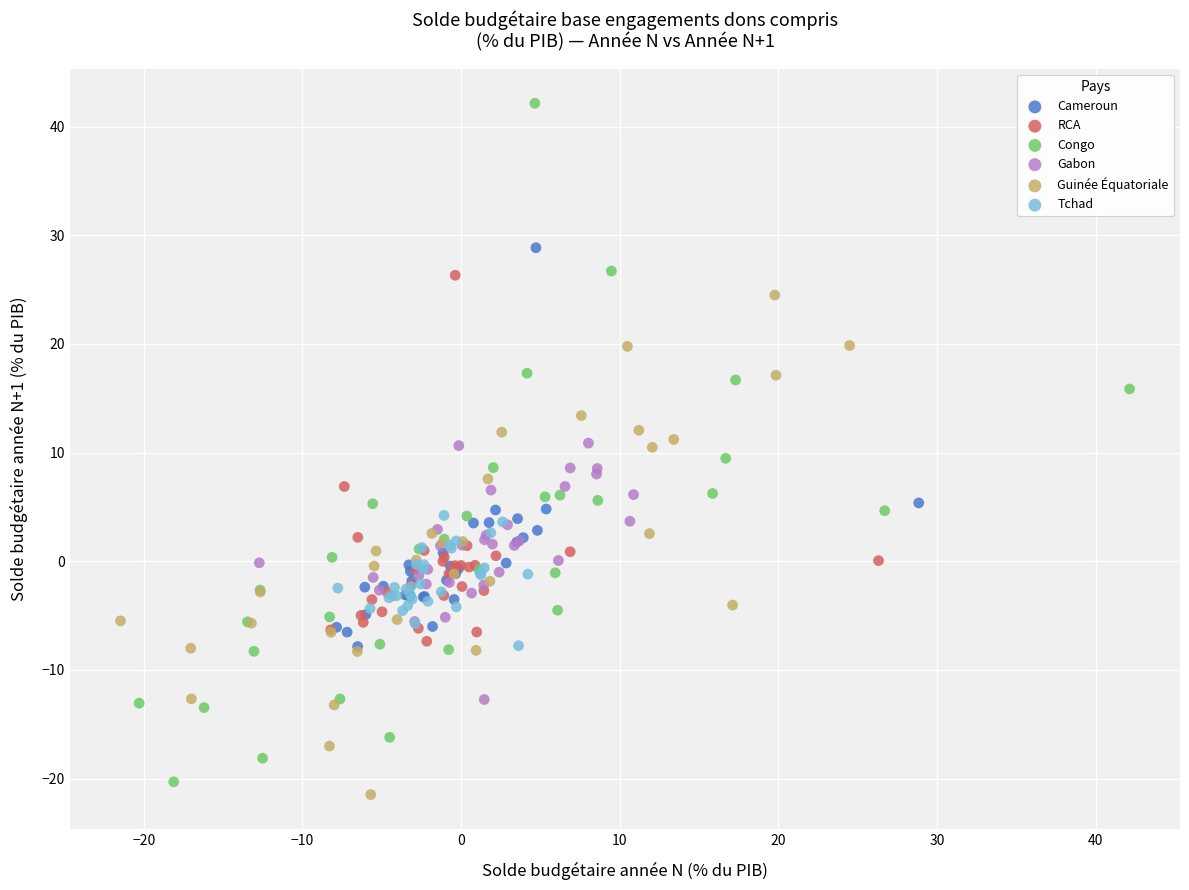

Which series contains the highest Y value?

Congo